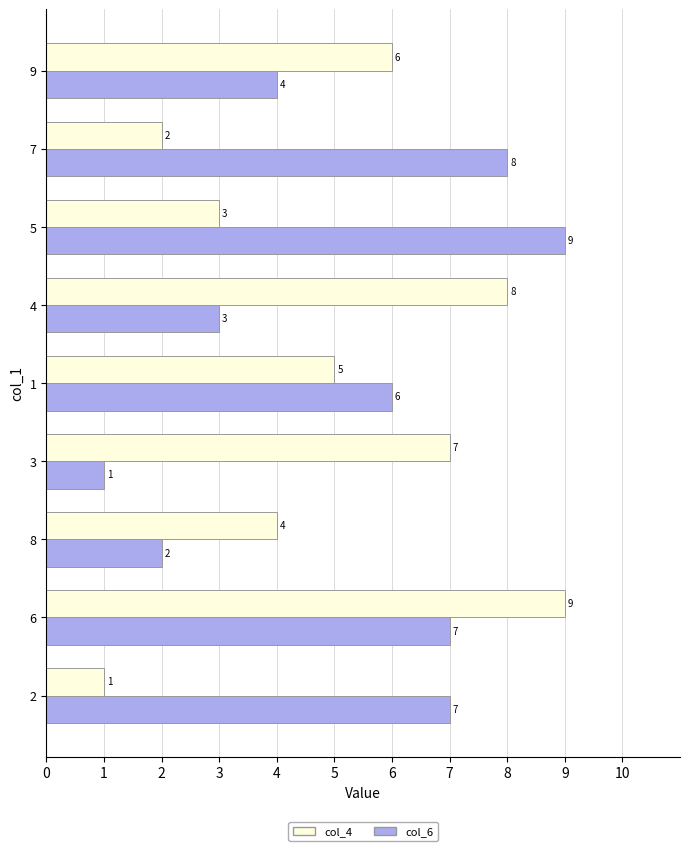

Count the number of data series in this chart.

2